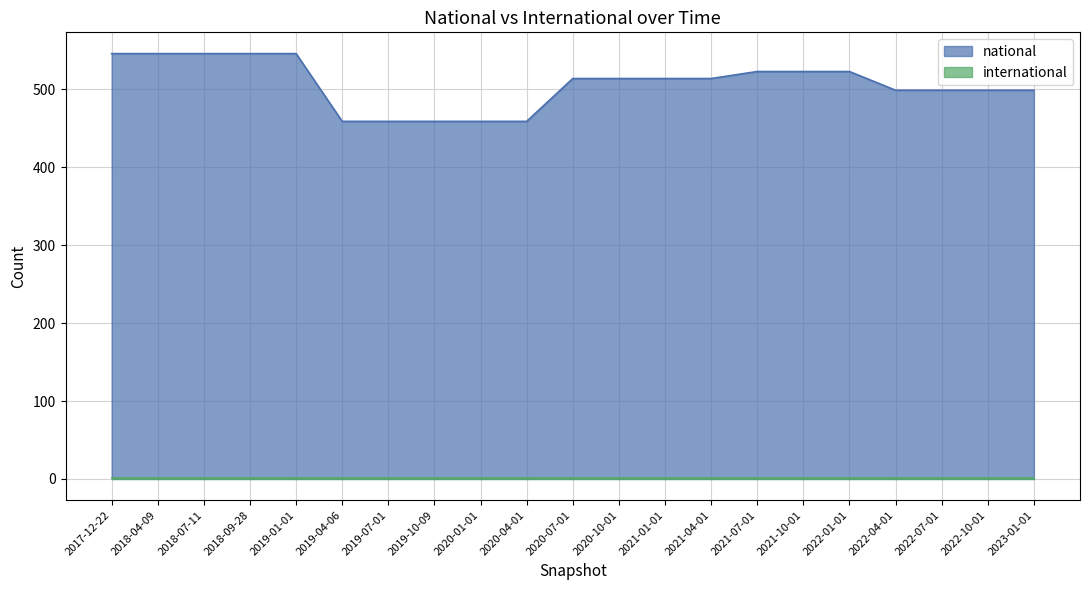

At which category does the chart reach its peak across all series?

2017-12-22